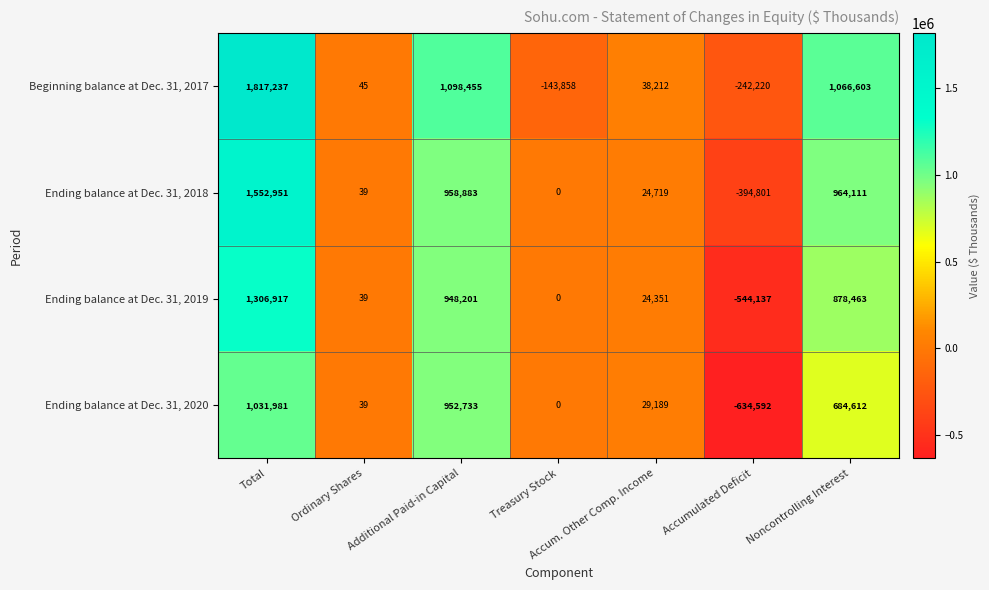

List the series in order of their peak value, lowest first.

Ending balance at Dec. 31, 2020, Ending balance at Dec. 31, 2019, Ending balance at Dec. 31, 2018, Beginning balance at Dec. 31, 2017